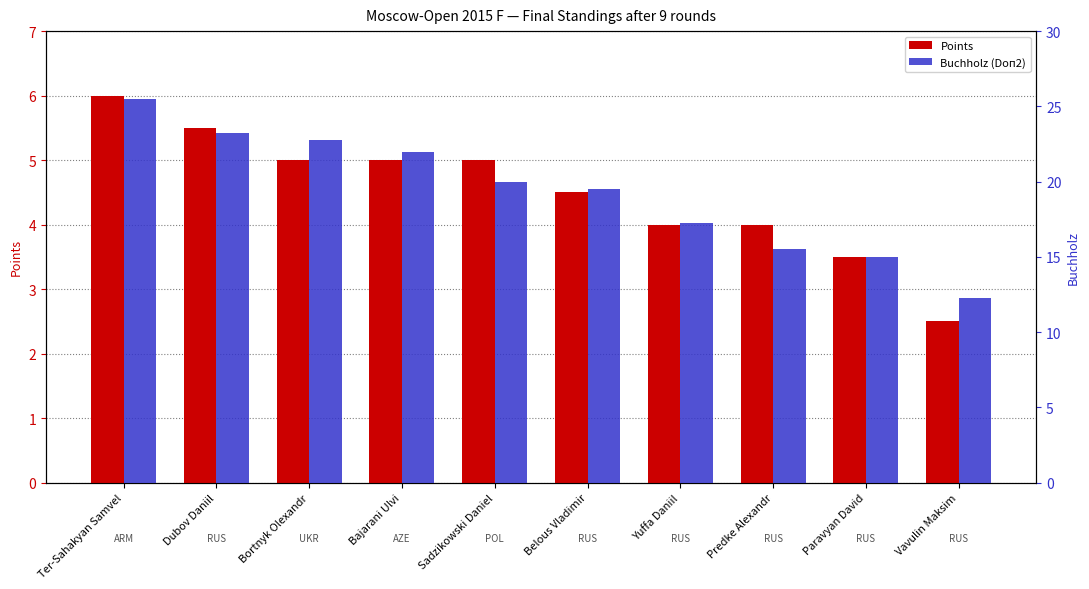

Which series has the largest total across all categories?

Buchholz (Doп2)